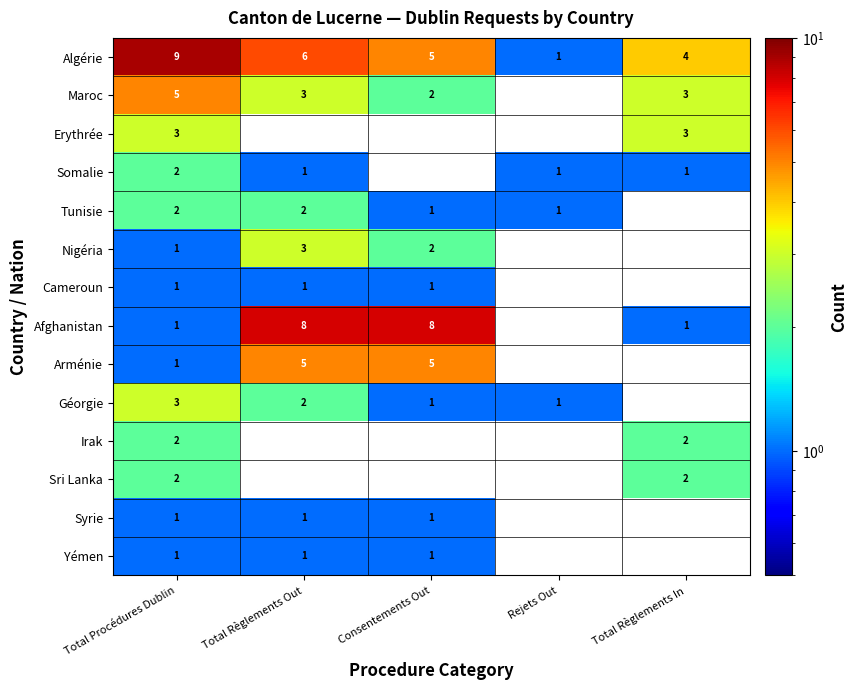

What is the spread (max minus min) of values at Total Procédures Dublin?

8